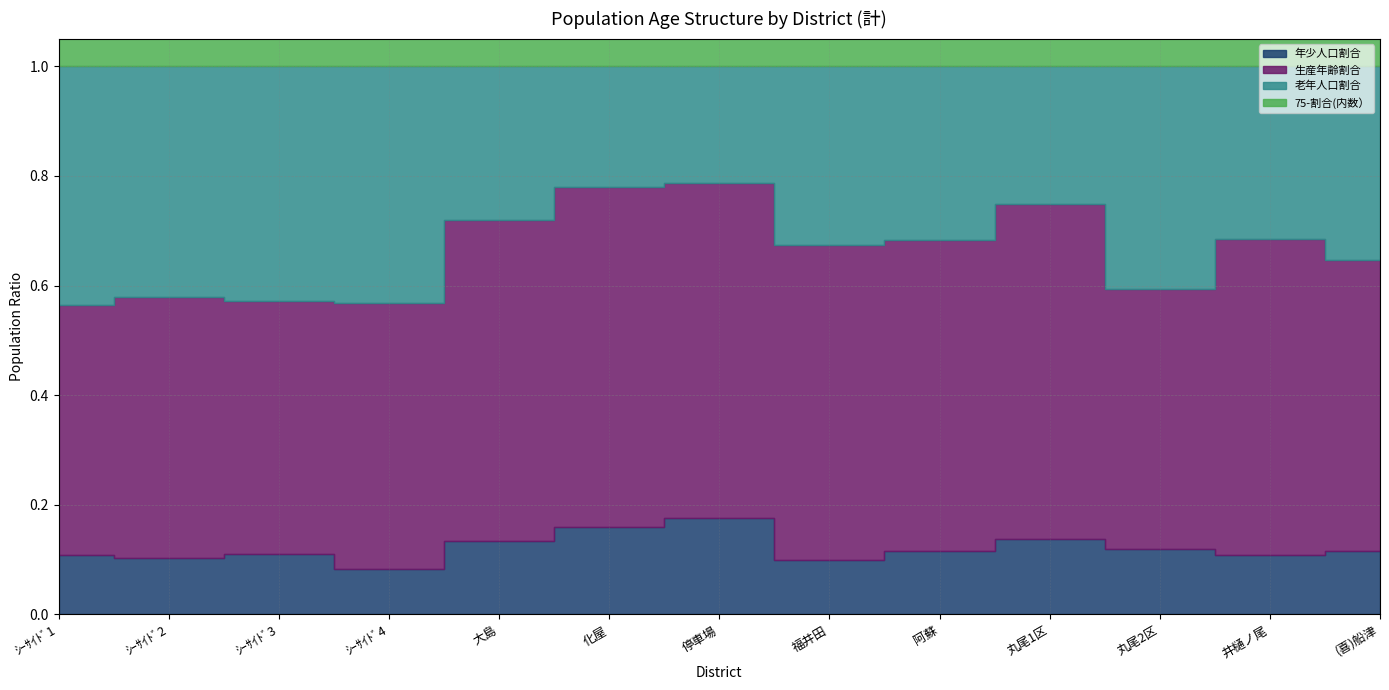

True or false: 生産年齢割合 and 老年人口割合 intersect in this chart.

False